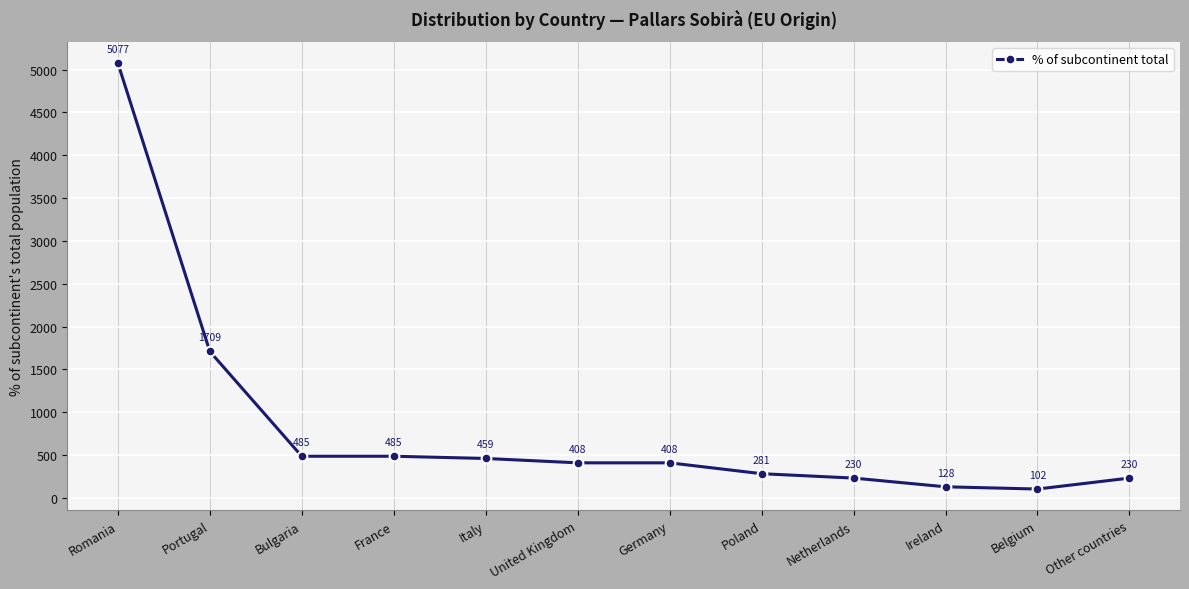

At which label is the value closest to 2589?

Portugal